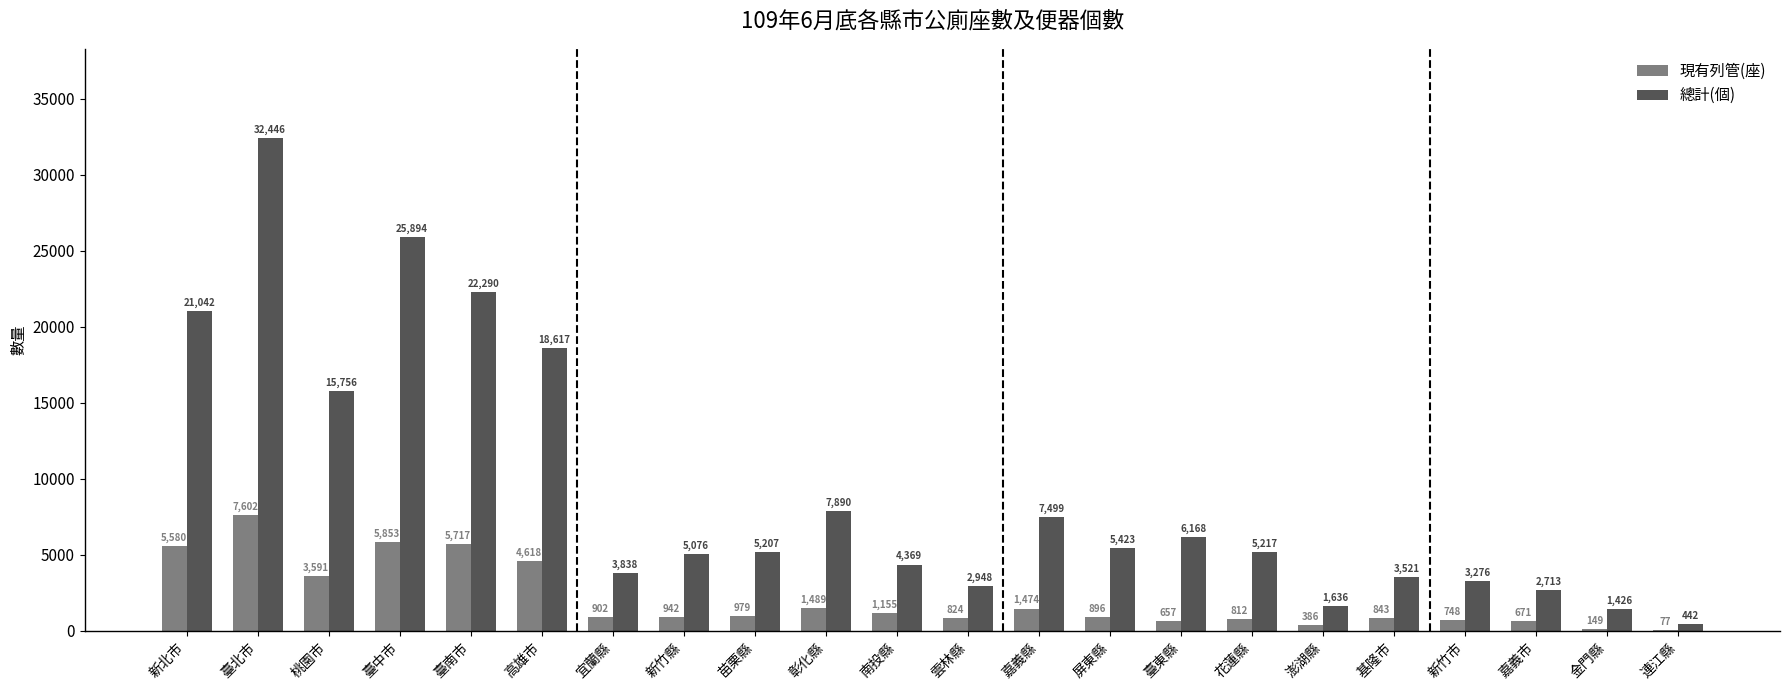

What is the highest value of the 總計(個) series?

32446